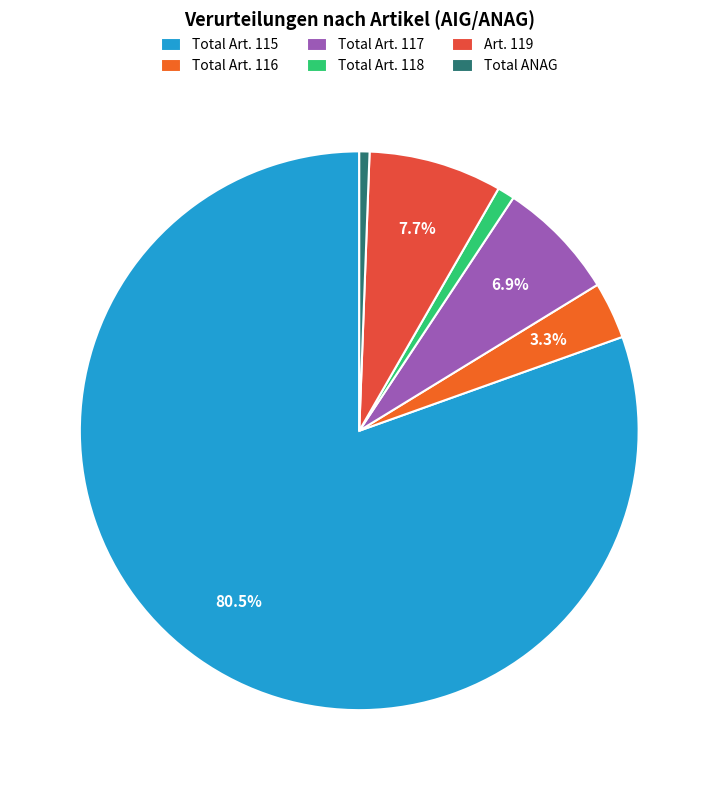

To the nearest percent, what is the difference between the largest and smallest slice percentages?

80%